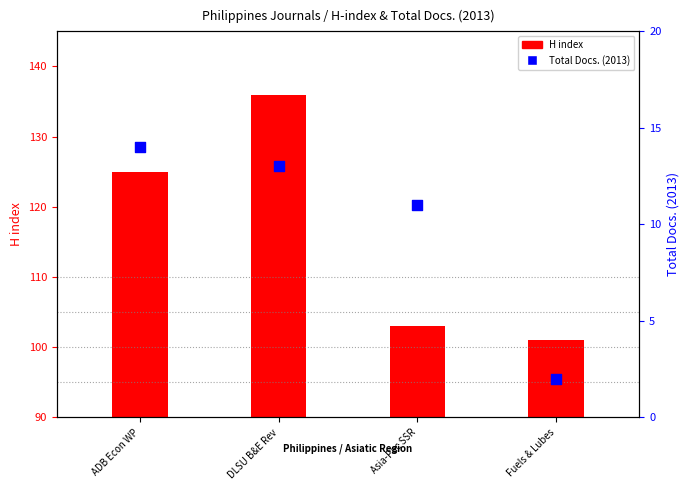

Which series has the largest total across all categories?

H index